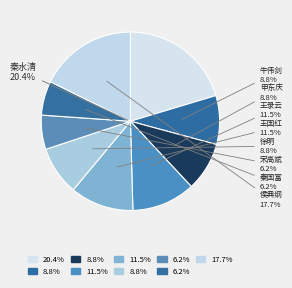

How many slices are in this pie chart?

9